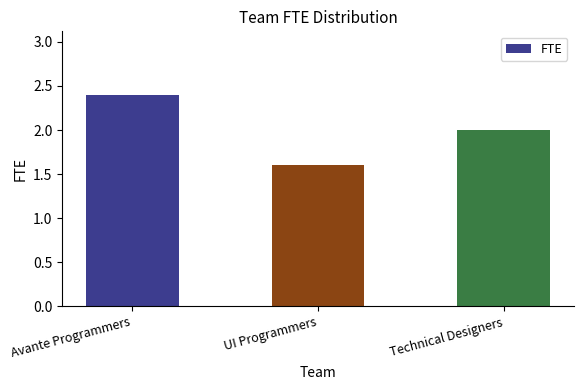

What position from the right is Avante Programmers?

3